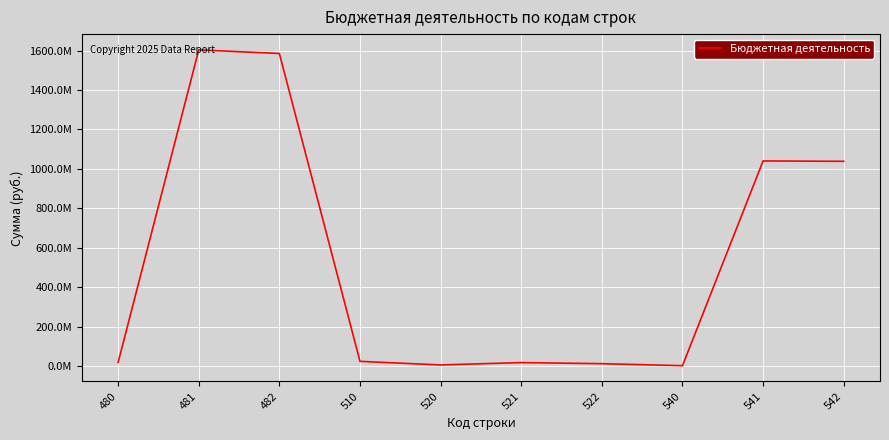

Reading right to left, extract all data points from this chart.

1038330515.6	1040096957.1	1766441.5	12002164.8	17502164.8	5500000.0	23820258.1	1585125104.6	1603328888.2	18203783.6